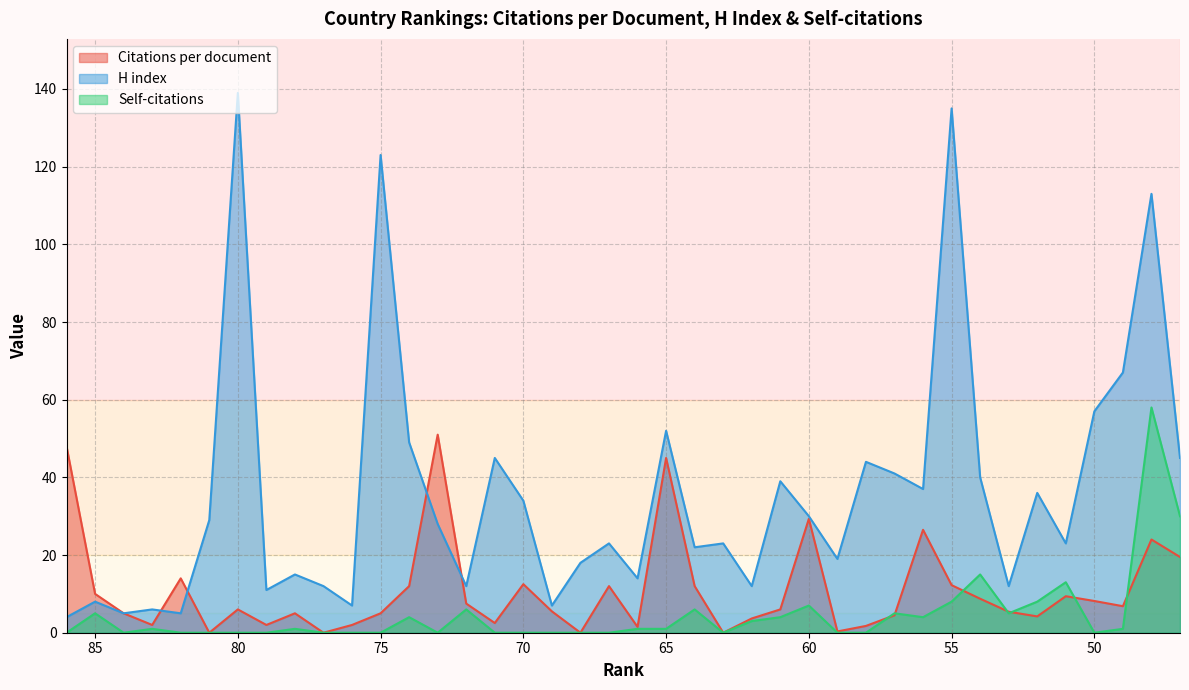

Reading right to left, list all the values displayed in this chart.

Citations per document: 19.5	24.0	6.8	8.2	9.4	4.2	5.4	8.8	12.2	26.5	4.5	1.8	0.3	29.3	6.0	3.7	0.0	12.0	45.0	1.5	12.0	0.0	5.5	12.5	2.5	7.5	51.0	12.0	5.0	2.0	0.0	5.0	2.0	6.0	0.0	14.0	2.0	5.0	10.0	48.0
H index: 45.0	113.0	67.0	57.0	23.0	36.0	12.0	40.0	135.0	37.0	41.0	44.0	19.0	30.0	39.0	12.0	23.0	22.0	52.0	14.0	23.0	18.0	7.0	34.0	45.0	12.0	28.0	49.0	123.0	7.0	12.0	15.0	11.0	139.0	29.0	5.0	6.0	5.0	8.0	4.0
Self-citations: 30.0	58.0	1.0	0.0	13.0	8.0	5.0	15.0	8.0	4.0	5.0	0.0	0.0	7.0	4.0	3.0	0.0	6.0	1.0	1.0	0.0	0.0	0.0	0.0	0.0	6.0	0.0	4.0	0.0	0.0	0.0	1.0	0.0	0.0	0.0	0.0	1.0	0.0	5.0	0.0